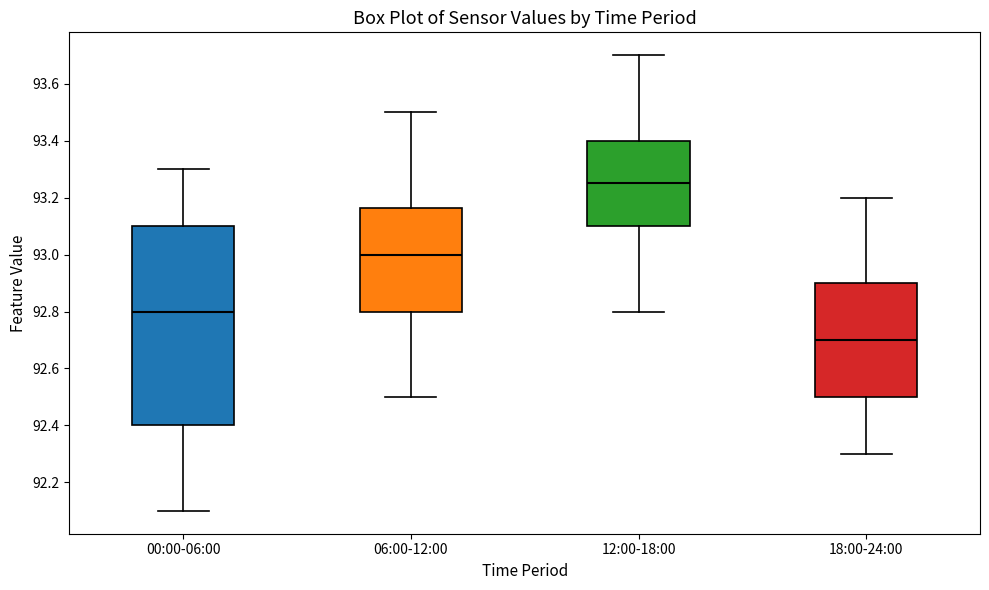

Reading left to right, transcribe this box plot: for each box, give where its median line is, the range the box spans, and where its two whiskers end, as read against the y-axis. The values are not printed on the chart, so give them approximately, as read against the axis.

00:00-06:00: median 92.80, box 92.40 to 93.10, whiskers 92.10 to 93.30
06:00-12:00: median 93.00, box 92.80 to 93.16, whiskers 92.50 to 93.50
12:00-18:00: median 93.26, box 93.10 to 93.40, whiskers 92.80 to 93.70
18:00-24:00: median 92.70, box 92.50 to 92.90, whiskers 92.30 to 93.20